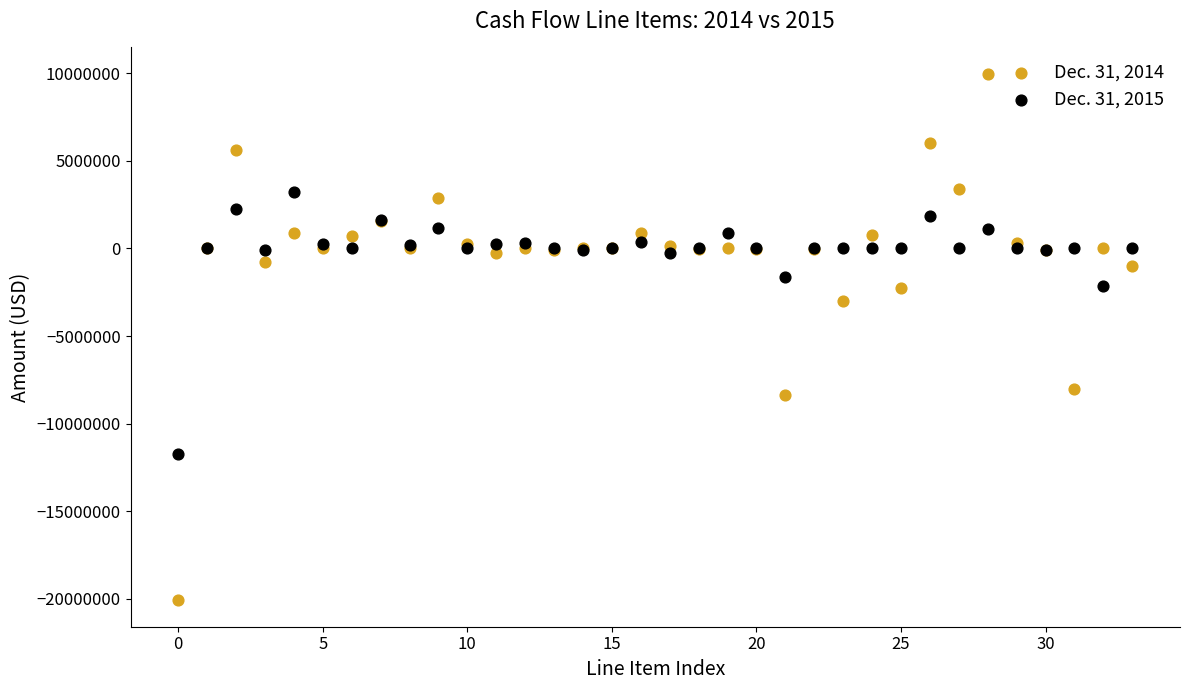

What are all the series names shown in the legend?

Dec. 31, 2014, Dec. 31, 2015